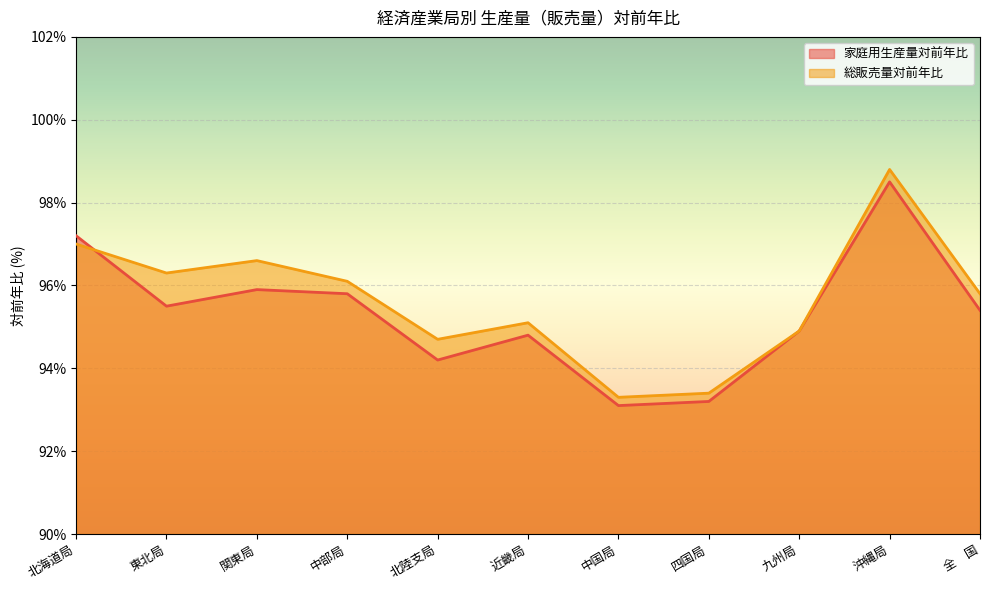

What is the greatest value displayed?

98.8